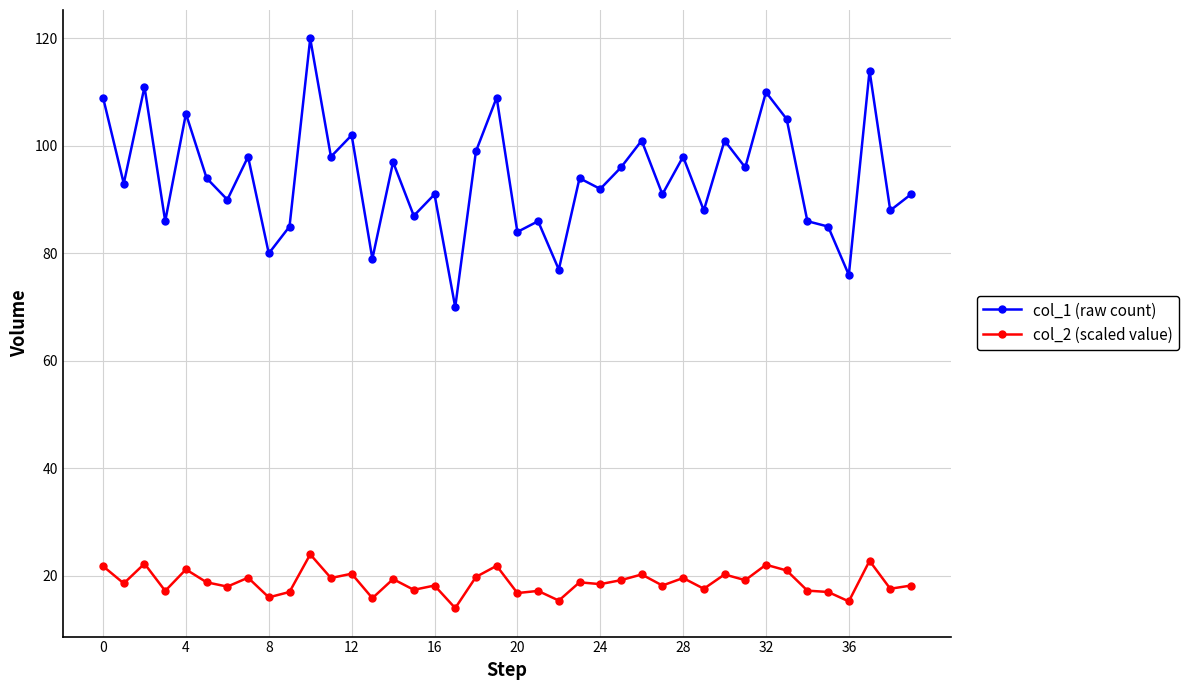

What is the average value of the col_2 (scaled value) series?

18.8